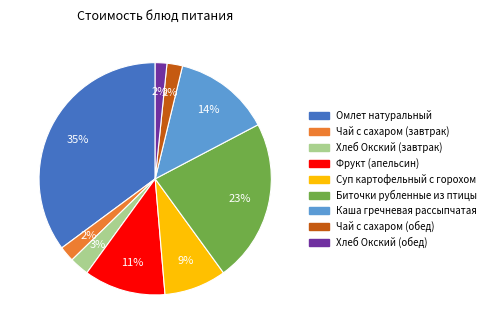

To the nearest percent, what is the combined percentage of Фрукт (апельсин) and Биточки рубленные из птицы?

34%